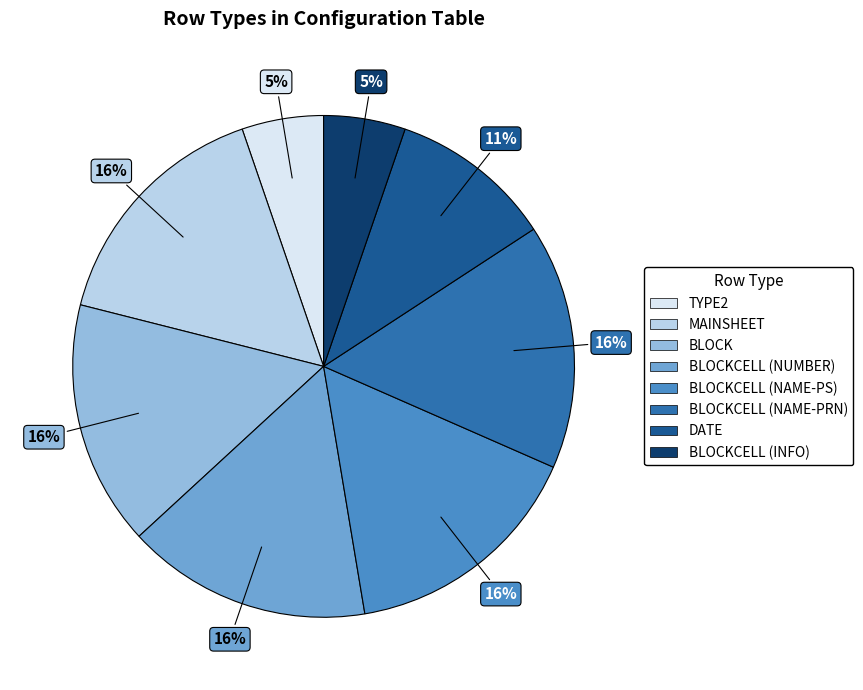

Is there any slice that represents more than half of the pie?

No